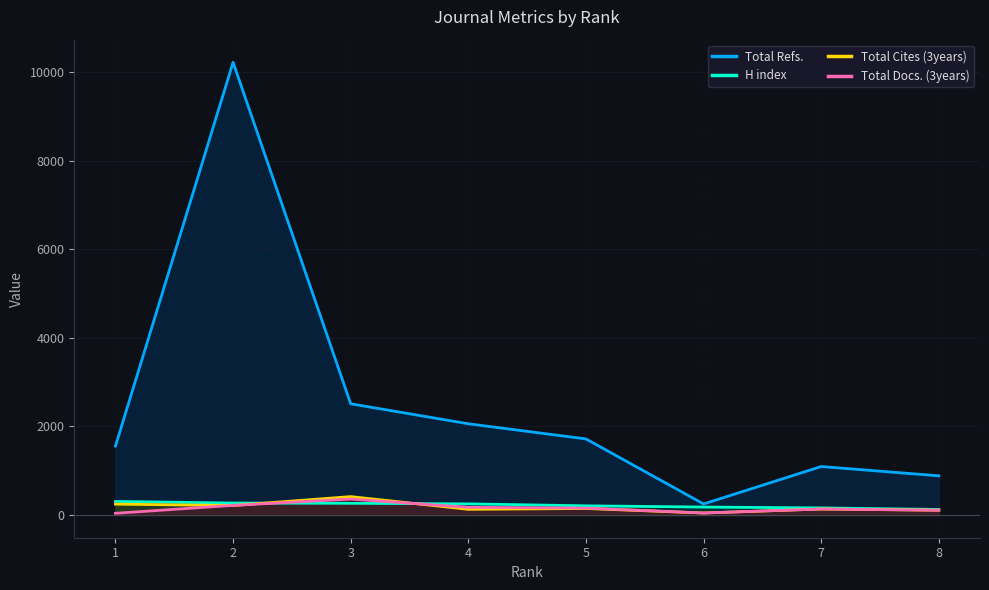

What is the sum of the Total Cites (3years) values at 3 and 5?

566